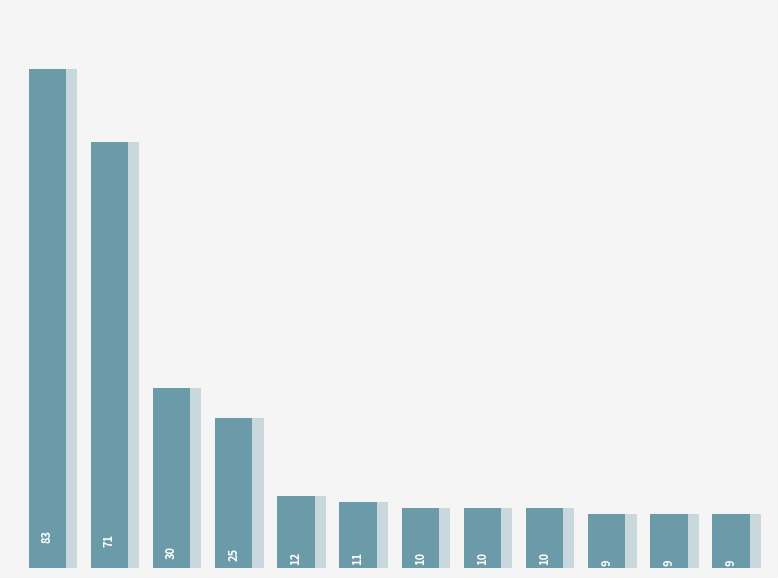

Does the chart contain any negative values?

No